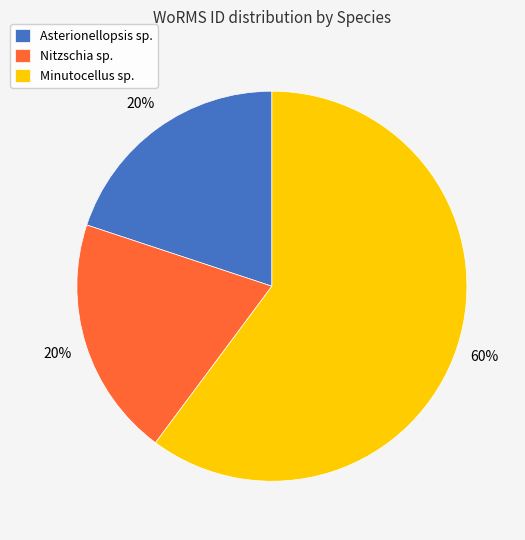

Which category accounts for the majority?

Minutocellus sp.